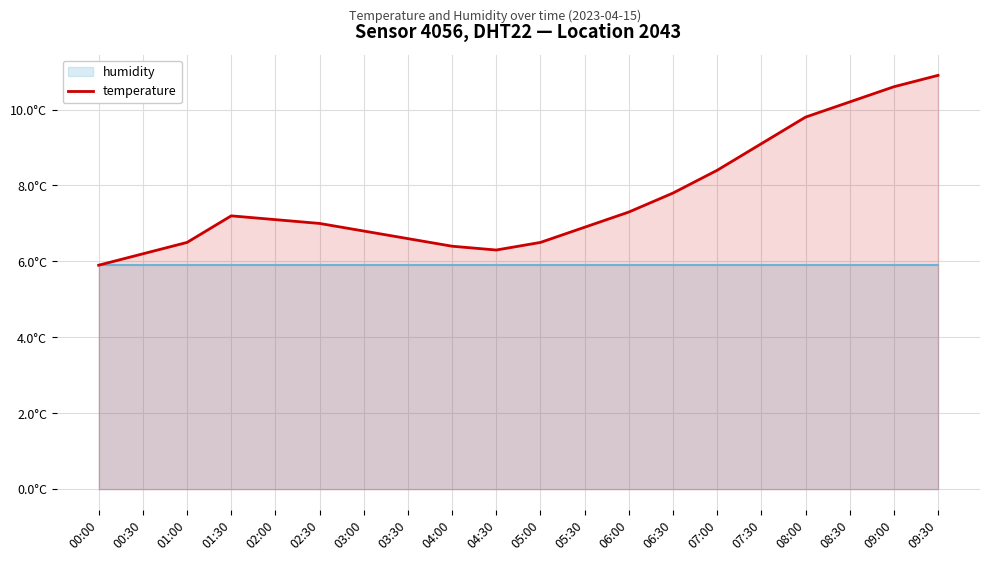

True or false: the data has more than 1 interior local peaks.

False